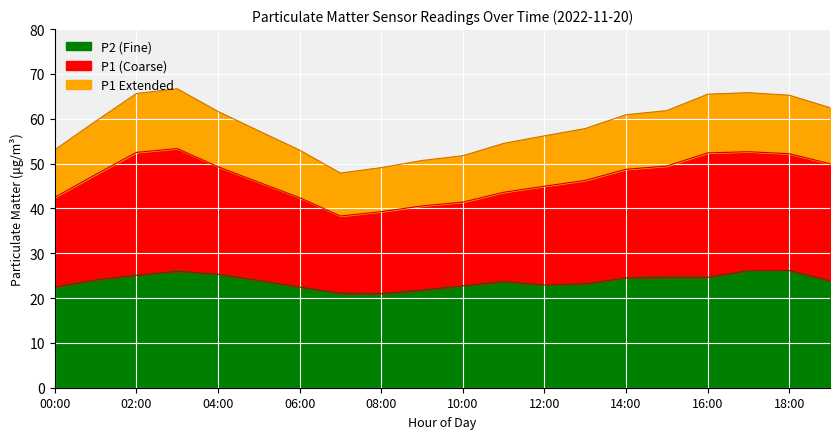

Which category has the lowest value in the P1 series?

07:00